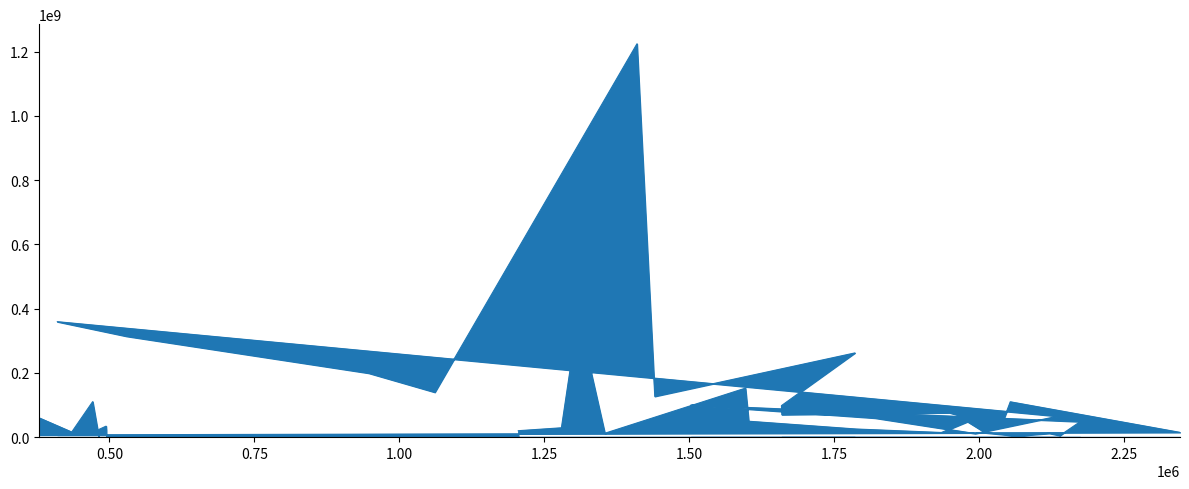

Rank the categories by value from highest to lowest.

1409947, 1308563, 409855, 529386, 1785781, 947278, 1597005, 1061266, 1440709, 470979, 2053931, 1502912, 1659185, 1949122, 1659934, 2135660, 378667, 1820441, 1602603, 1980186, 2174549, 494126, 2037404, 1279649, 494315, 1788370, 481528, 494589, 1205257, 434878, 2346755, 1935089, 2011140, 1354517, 2121450, 1993460, 378630, 2139573, 2065183, 481472